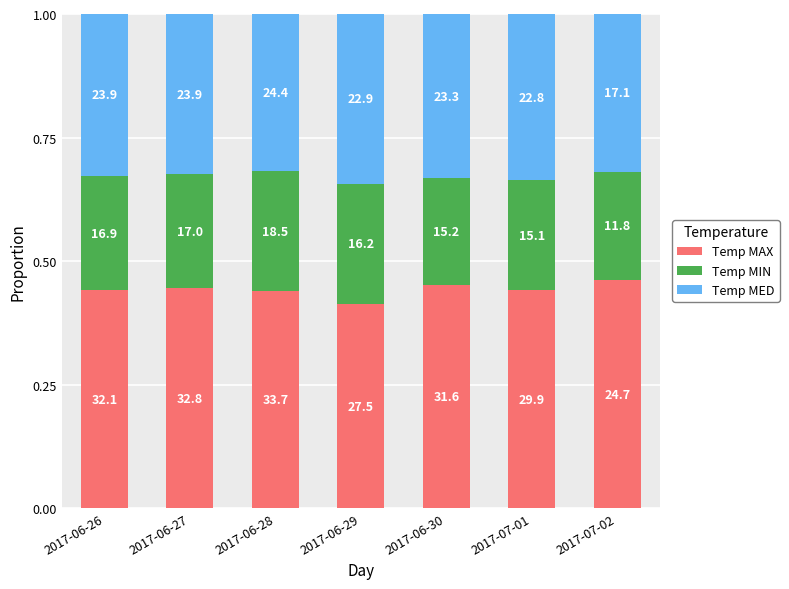

Which series changed the most between 2017-06-26 and 2017-06-29?

Temp MAX